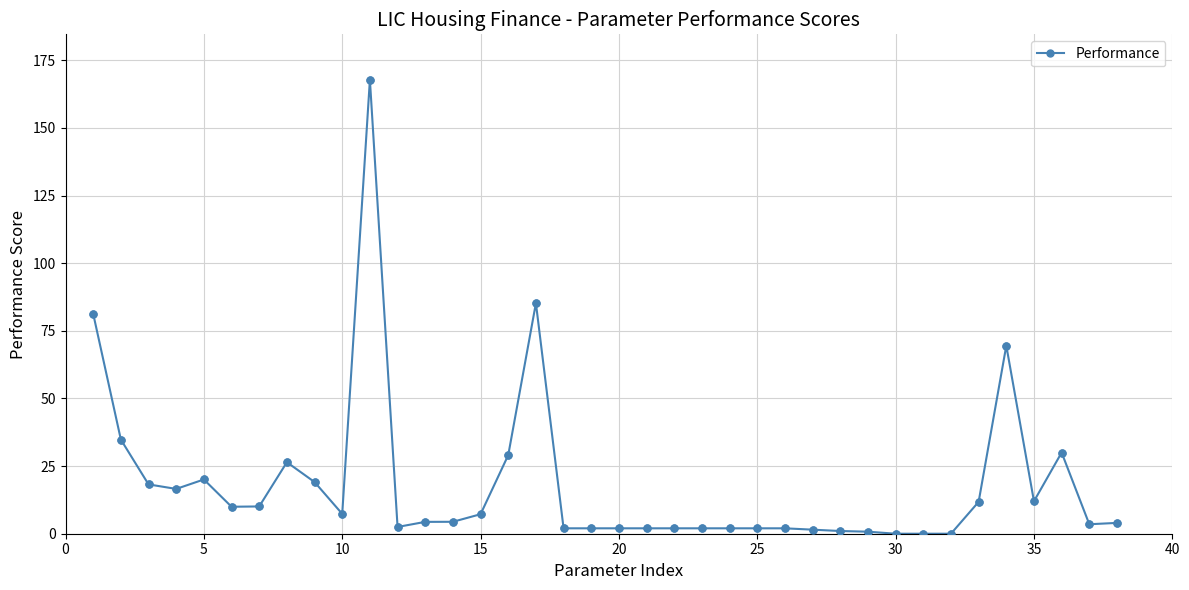

What is the value of the 11th point from the left?

167.8